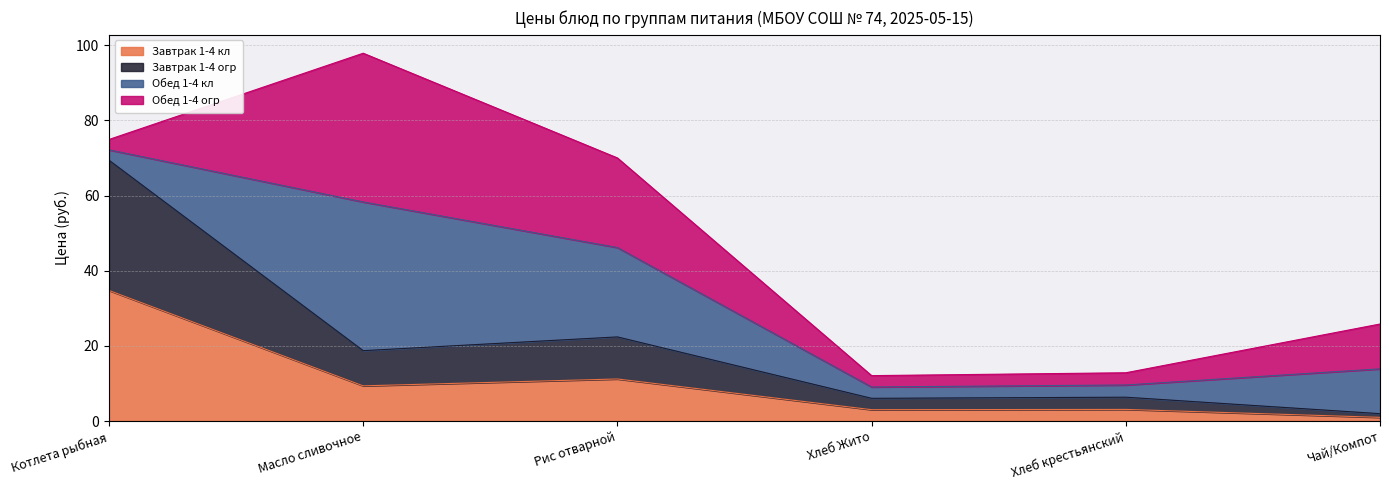

The value of Завтрак 1-4 кл at Чай/Компот is 1.0. True or false?

True